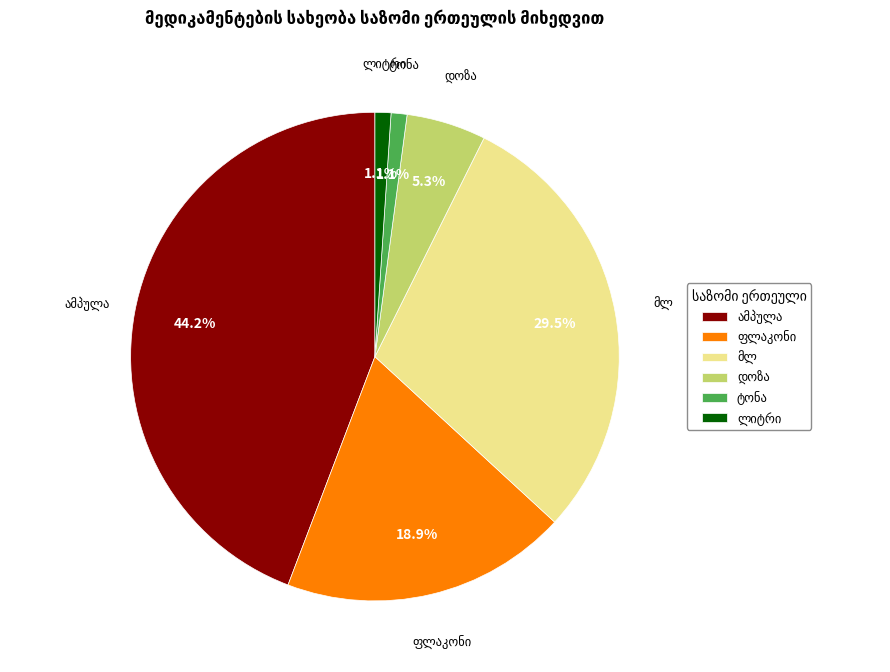

Is there a majority slice in this chart?

No